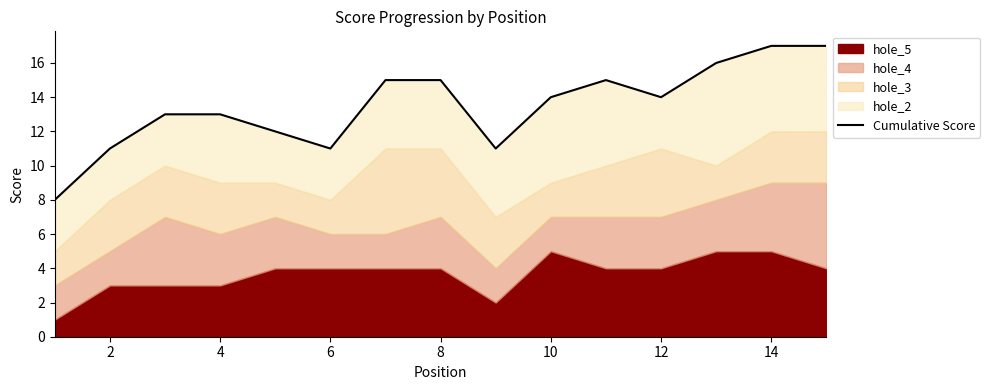

Which has a higher value, 0 or 6?

6